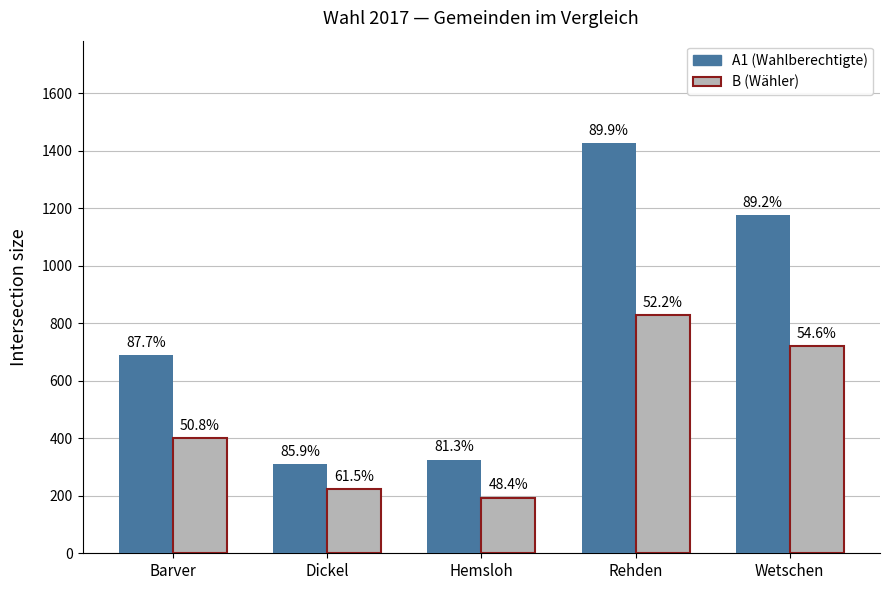

Reading left to right, transcribe all the data shown in this chart.

A1: 691	310	326	1427	1176
B: 400	222	194	829	720